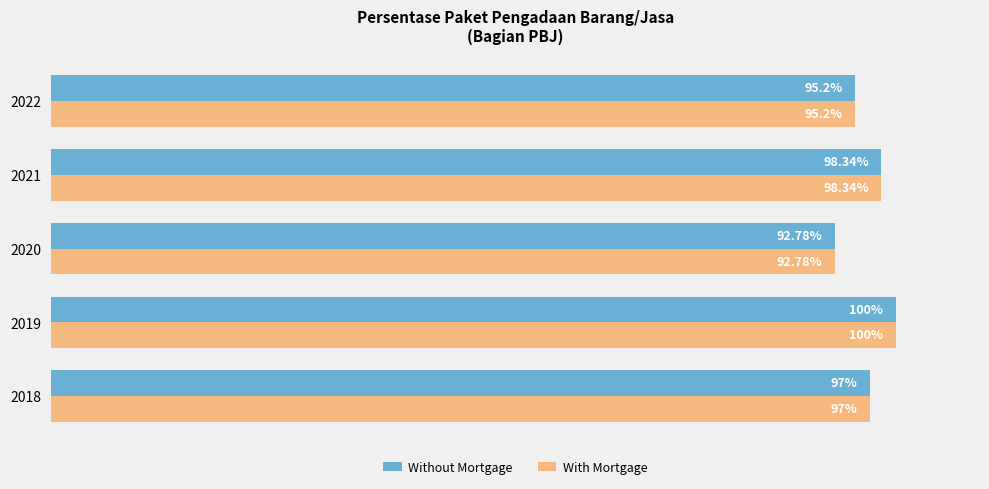

List the labels in order of Without Mortgage value, smallest first.

2020, 2022, 2018, 2021, 2019